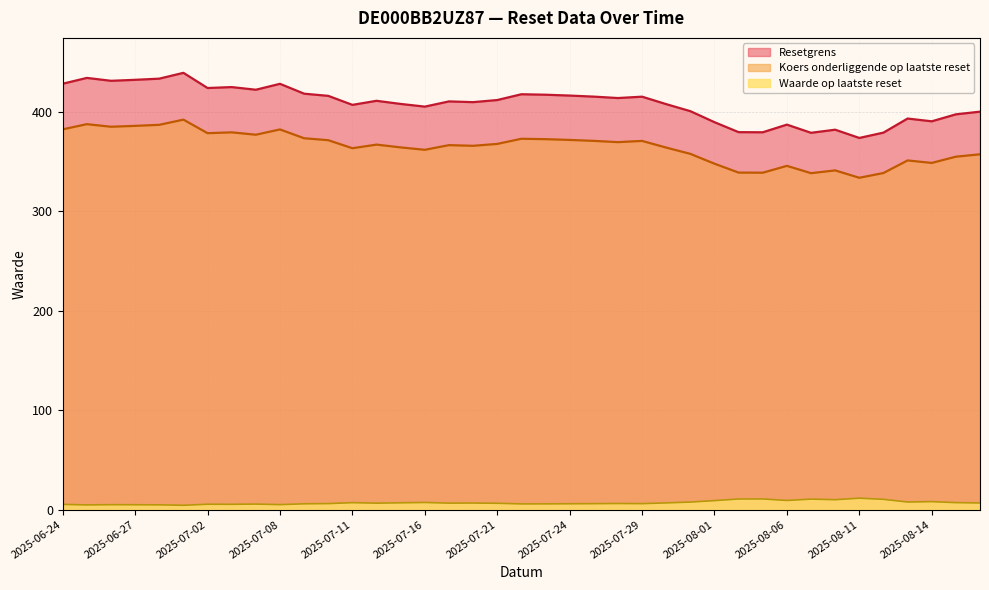

At 2025-08-06, list the series in order from largest to smallest.

Resetgrens, Koers onderliggende op laatste reset, Waarde op laatste reset